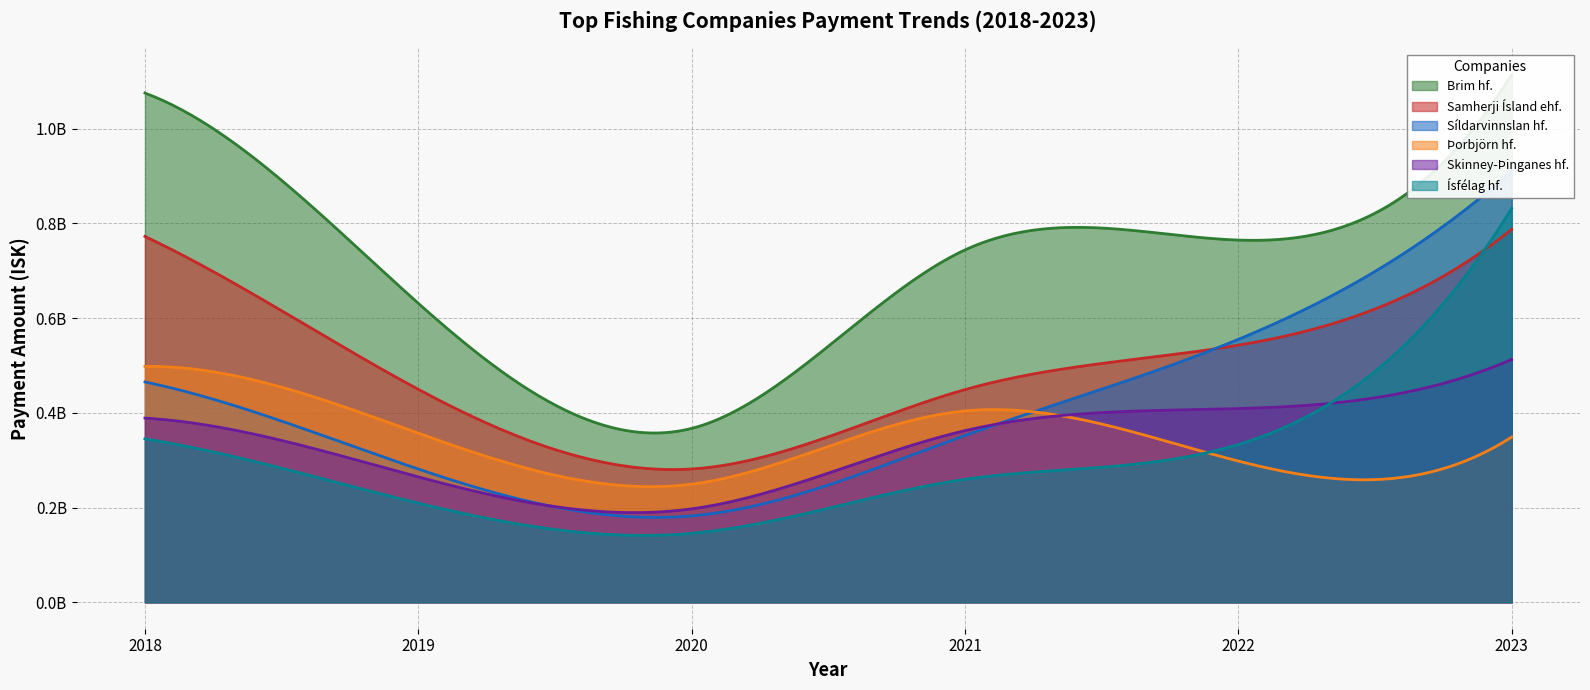

In Þorbjörn hf., how many points are lower than both neighbors (excluding endpoints)?

2